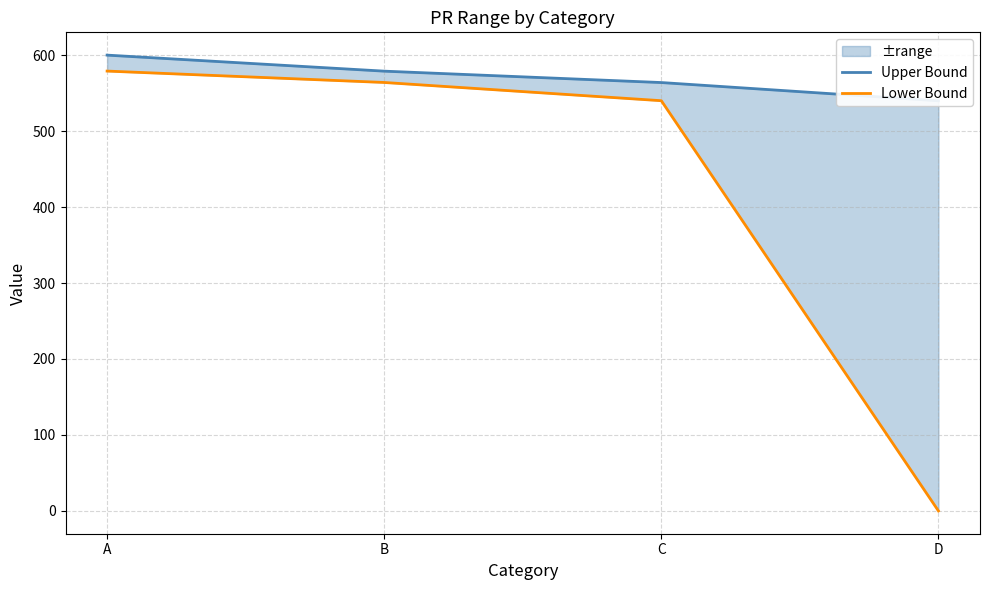

What are all the series names shown in the legend?

Upper Bound, Lower Bound